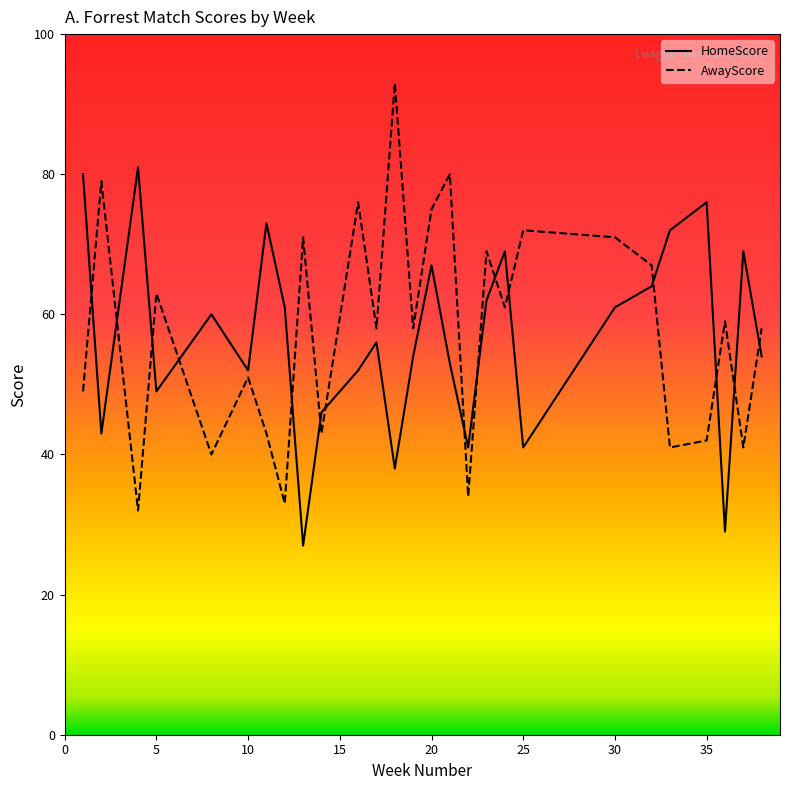

Which series ends up on top after the final intersection of AwayScore and HomeScore?

AwayScore